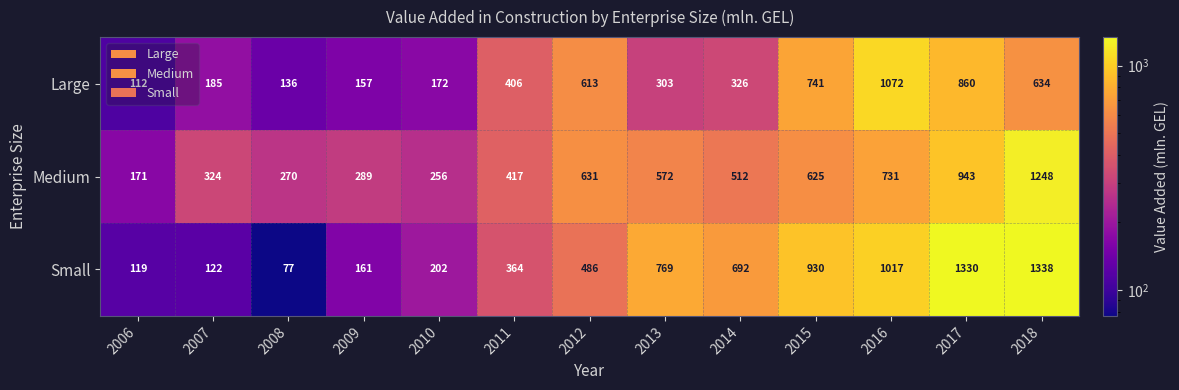

Which category has the lowest value across all series?

2008